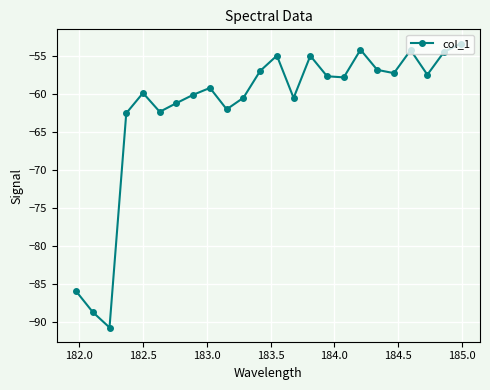

What is the smallest value displayed?

-90.7